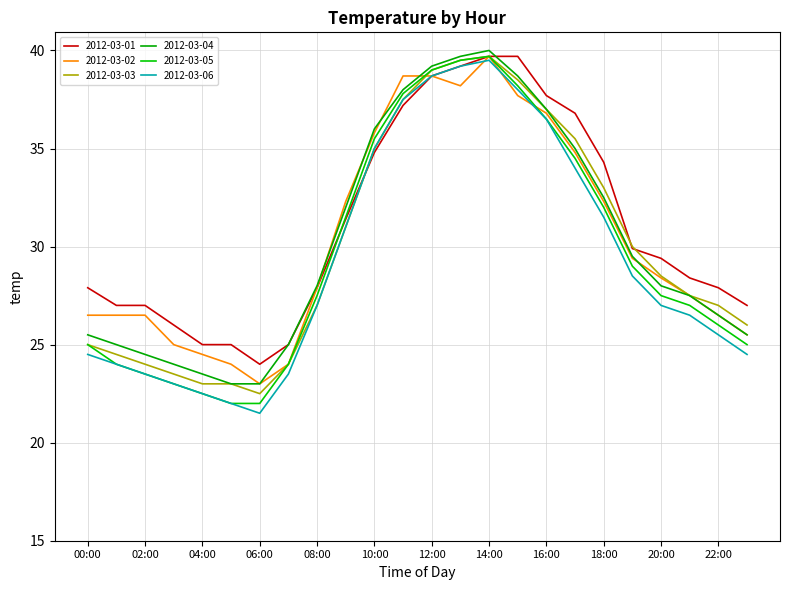

At which label does 2012-03-06 first exceed 27?

09:00